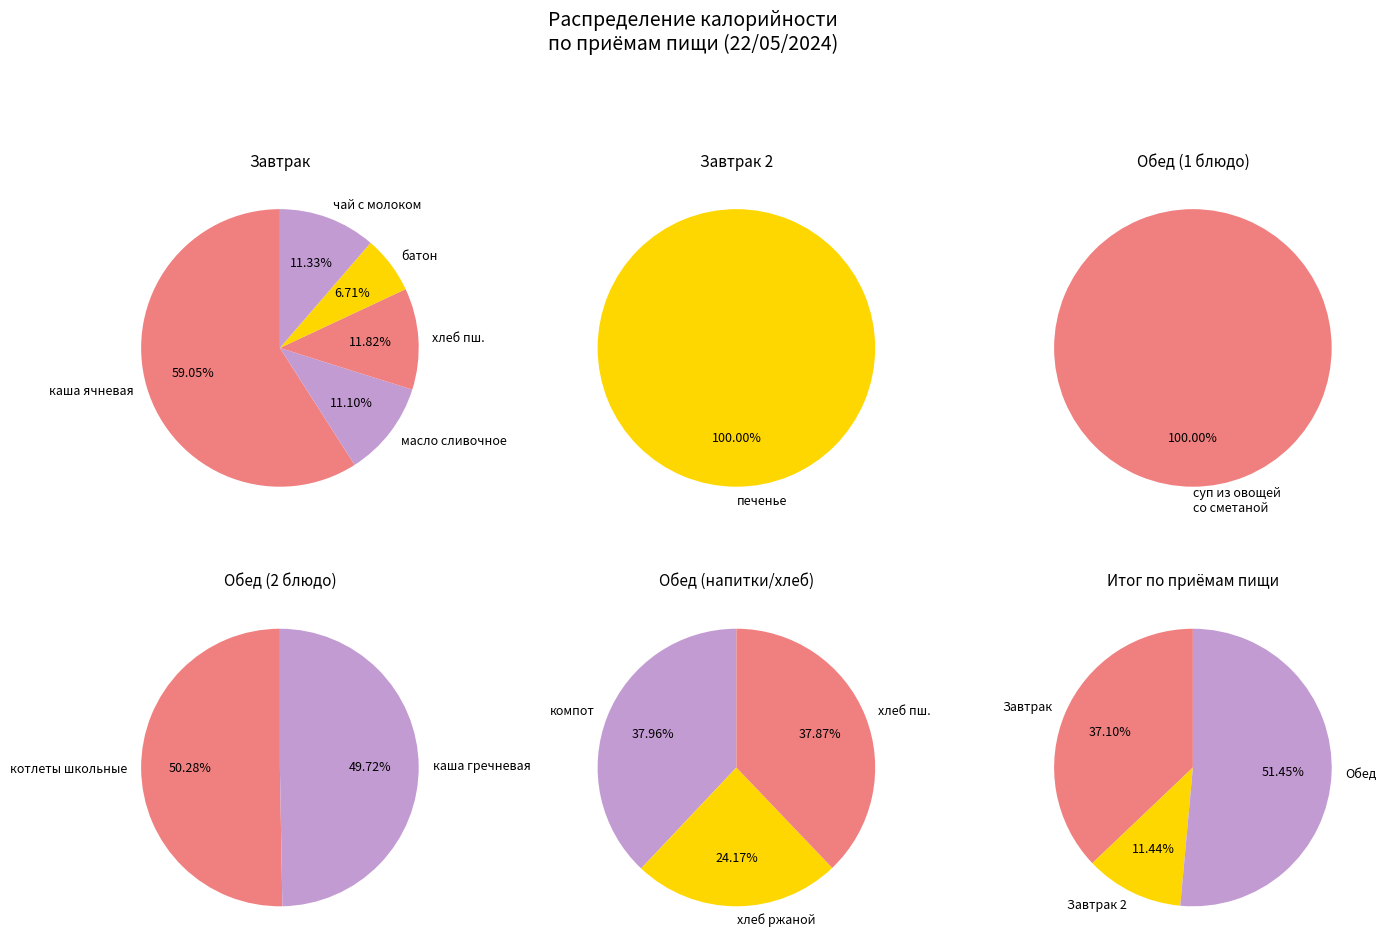

Does печенье represent more than half of the total?

No